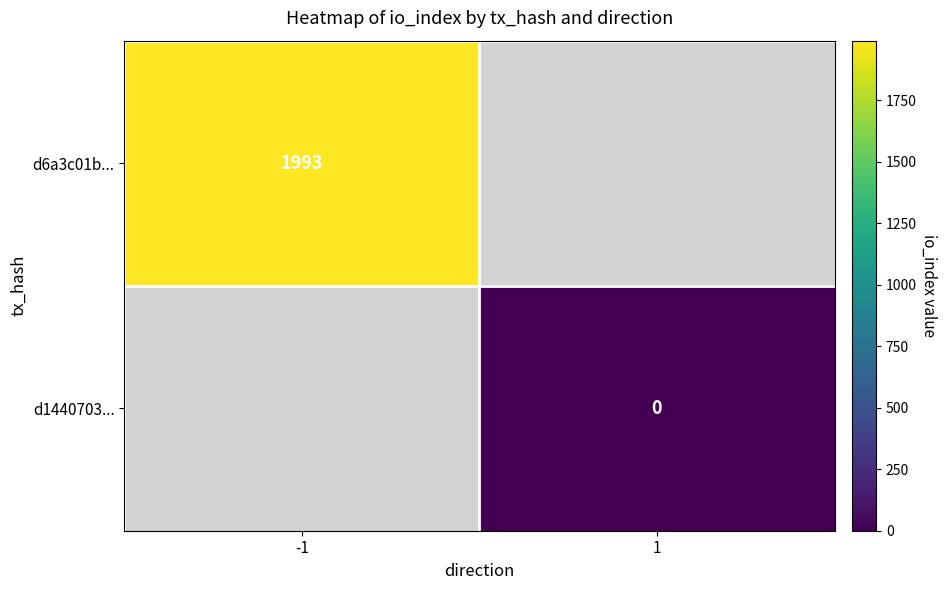

The d6a3c01b... series shows 1993 at -1. True or false?

True